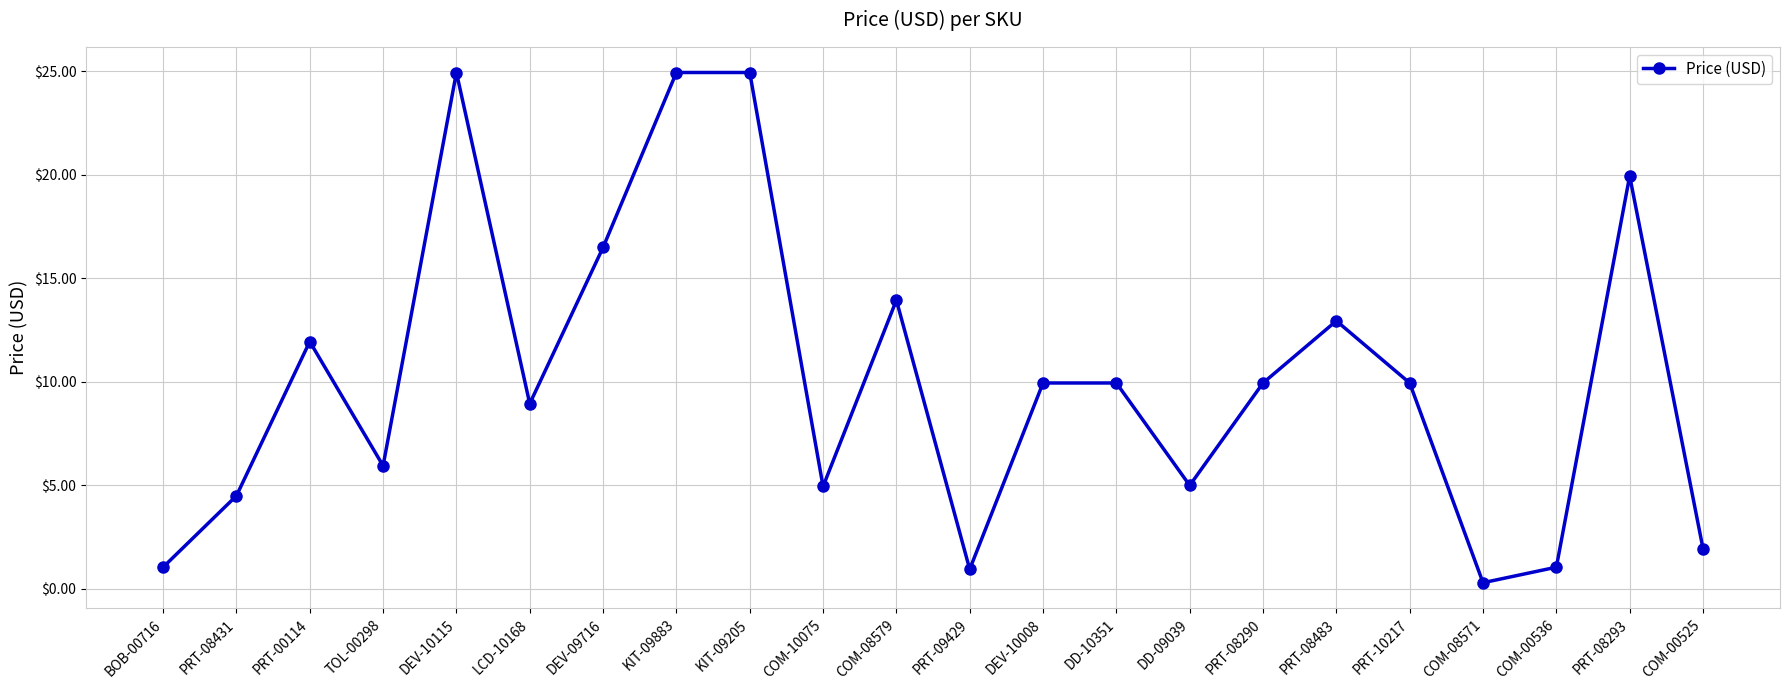

True or false: the data shows 5.4 at KIT-09883.

False